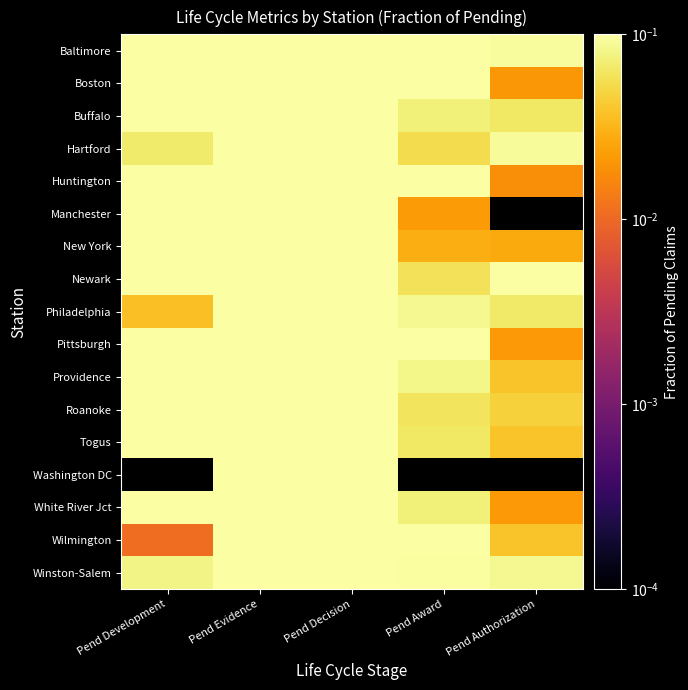

List the series in order of their peak value, highest first.

Washington DC, White River Jct, Manchester, Hartford, Philadelphia, New York, Huntington, Providence, Winston-Salem, Boston, Buffalo, Roanoke, Togus, Wilmington, Newark, Baltimore, Pittsburgh